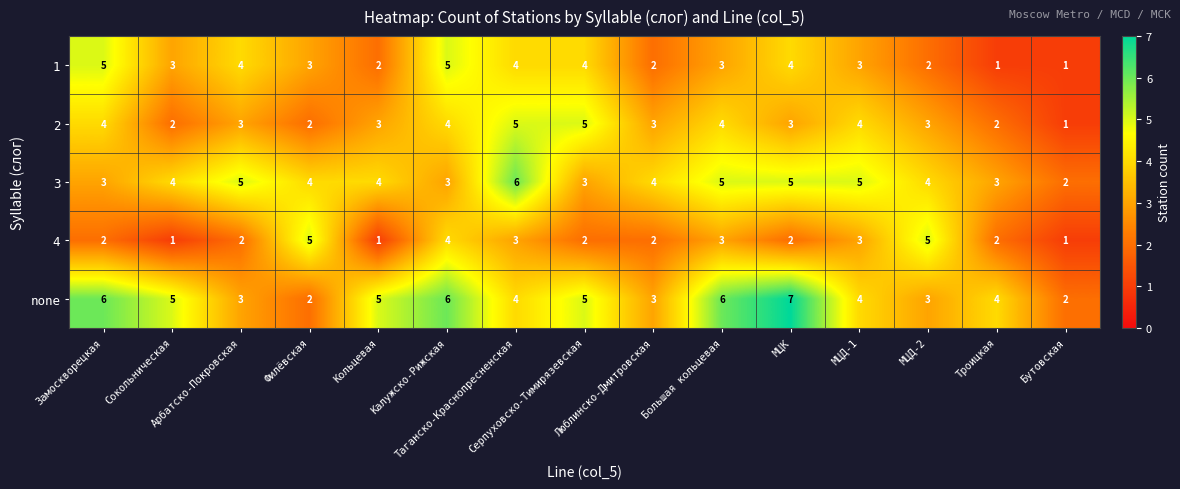

How many 1 values are between 2 and 4?

11